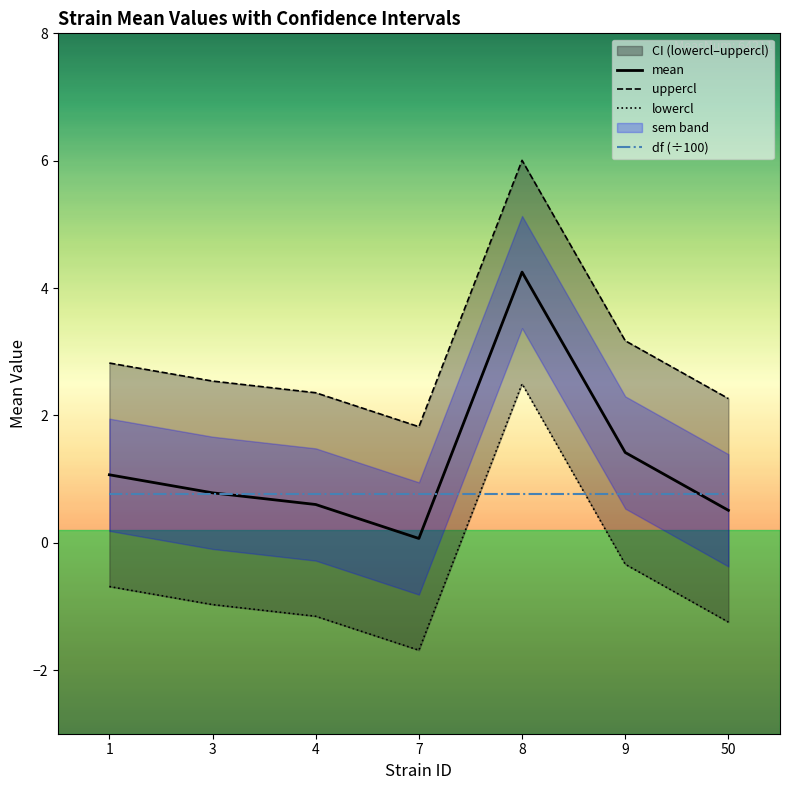

What is the lowest value of the mean series?

0.1